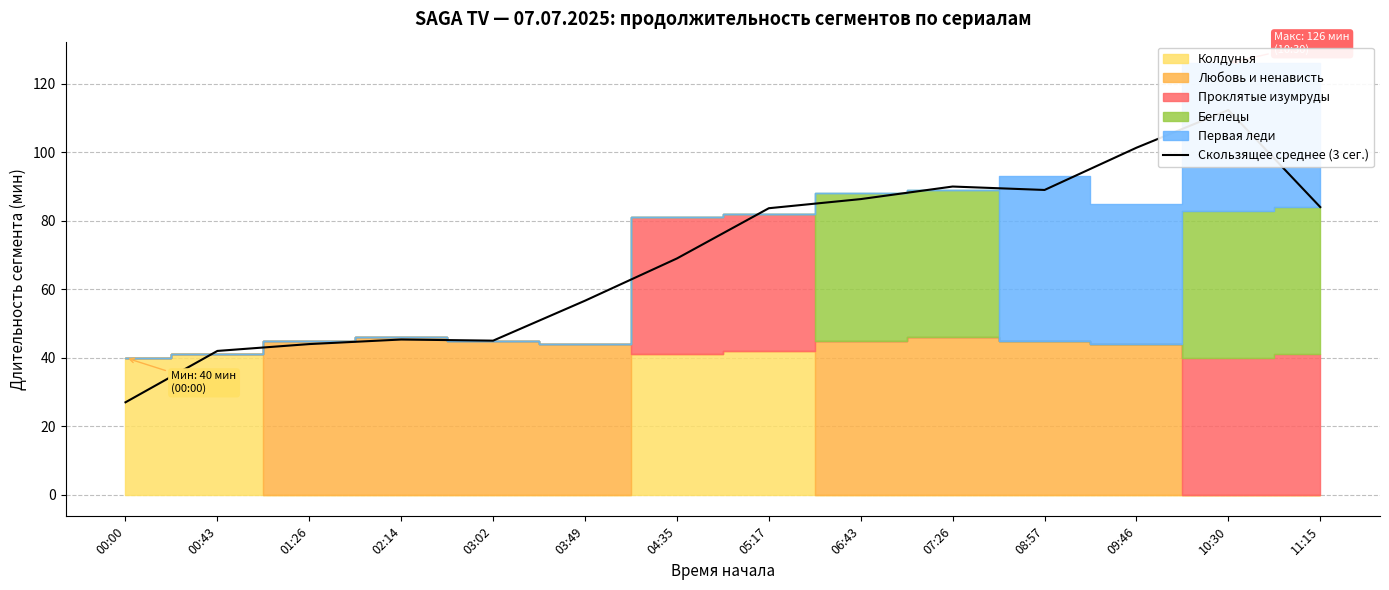

What is the difference between the values at 03:49 and 03:02?

11.7